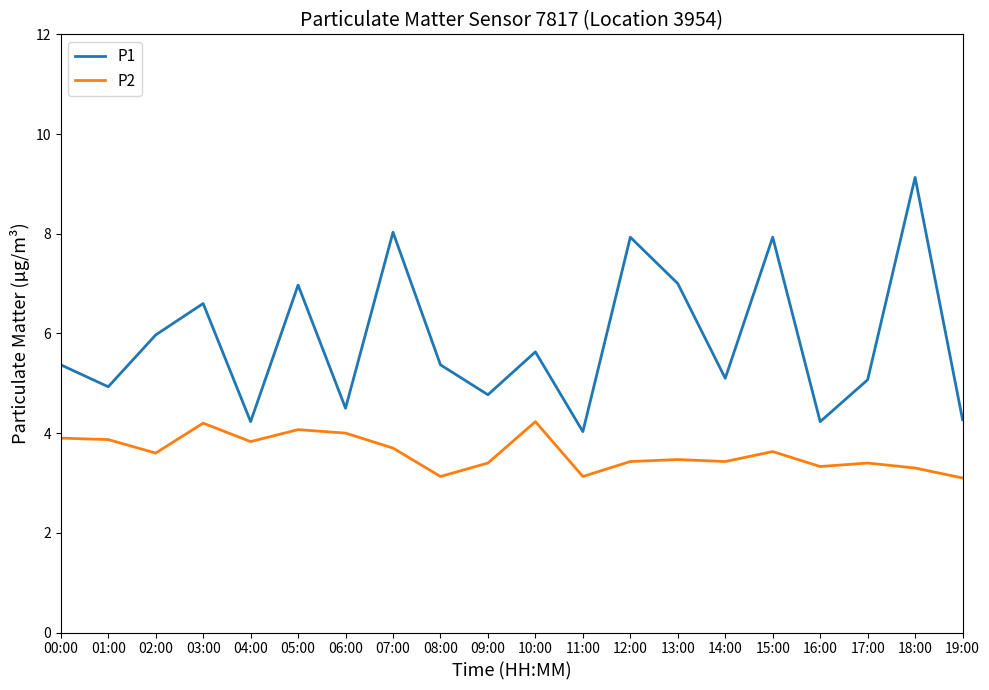

Is this an area chart (filled region under the line)?

No